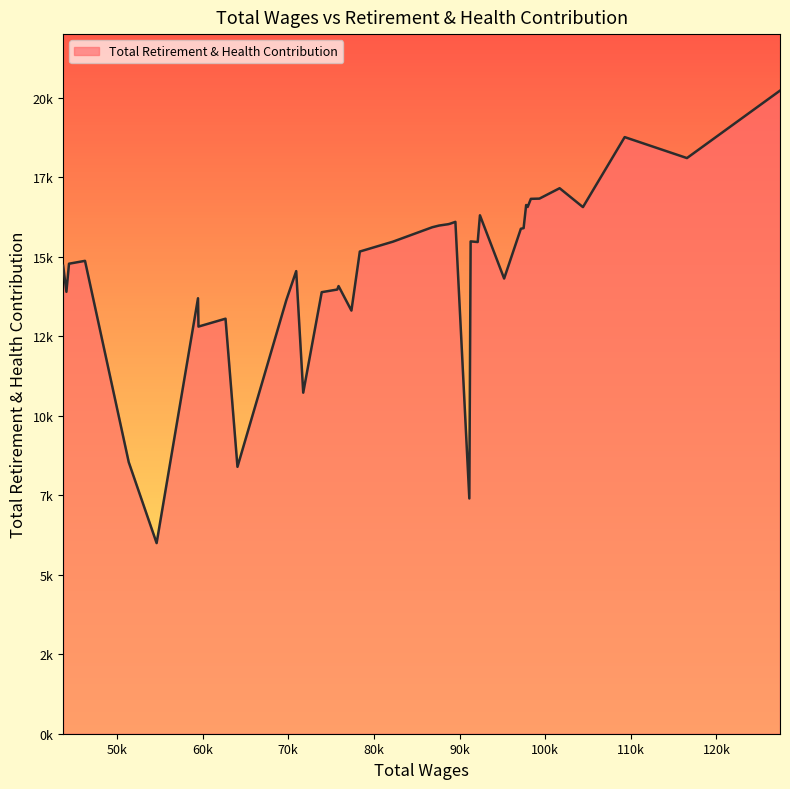

Is this an area chart (filled region under the line)?

Yes